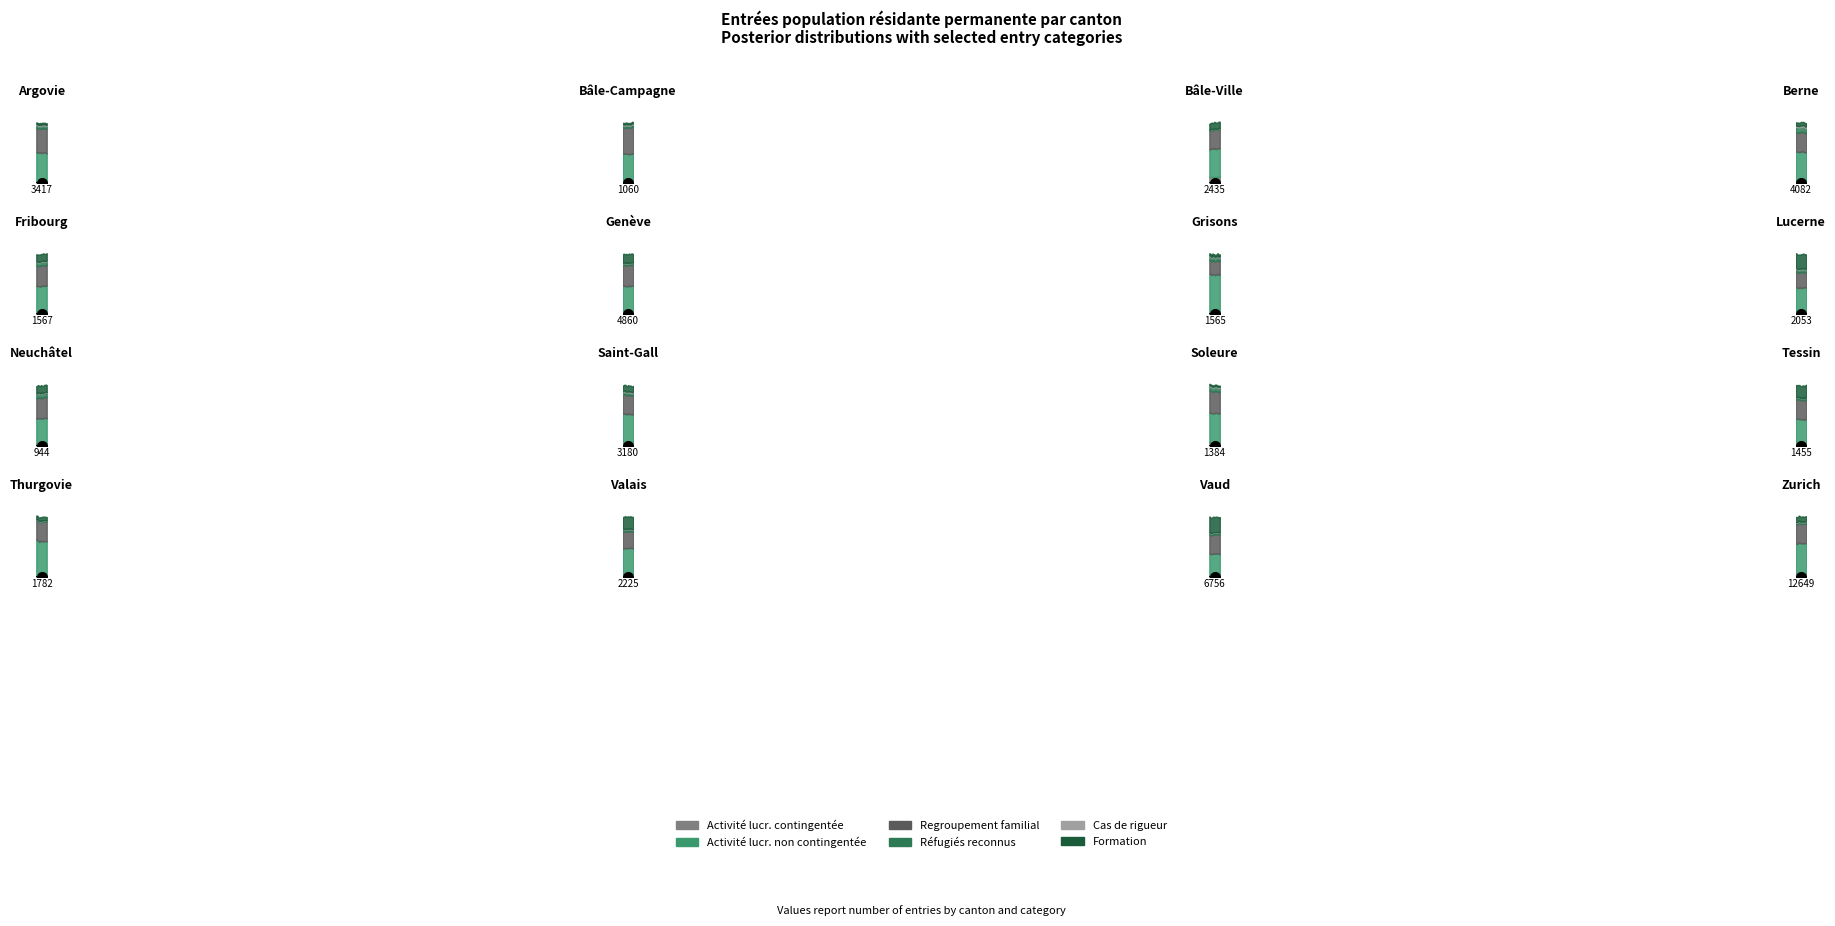

True or false: Activité lucr. non contingentée and Activité lucr. contingentée intersect in this chart.

False